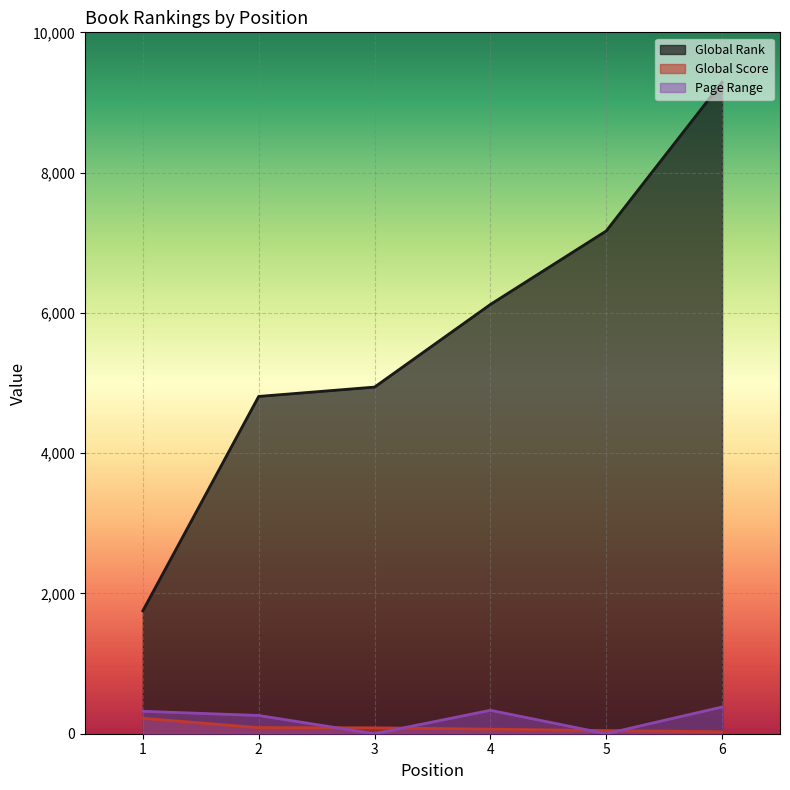

Which category has the lowest value in the Page Range series?

3